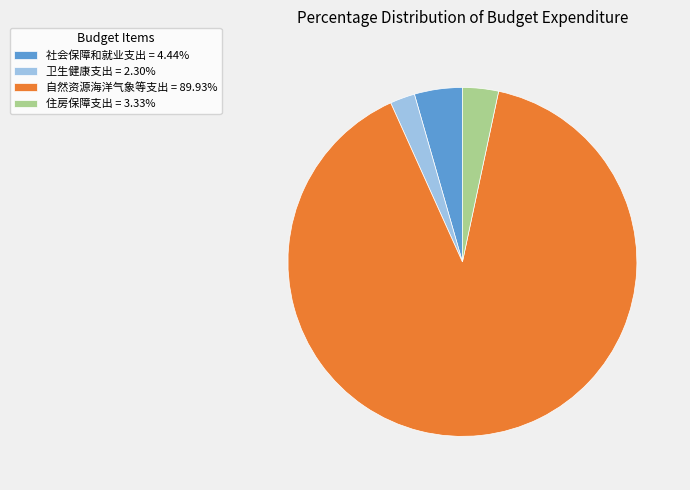

Is the sum of 住房保障支出 = 3.33% and 卫生健康支出 = 2.30% greater than half?

No